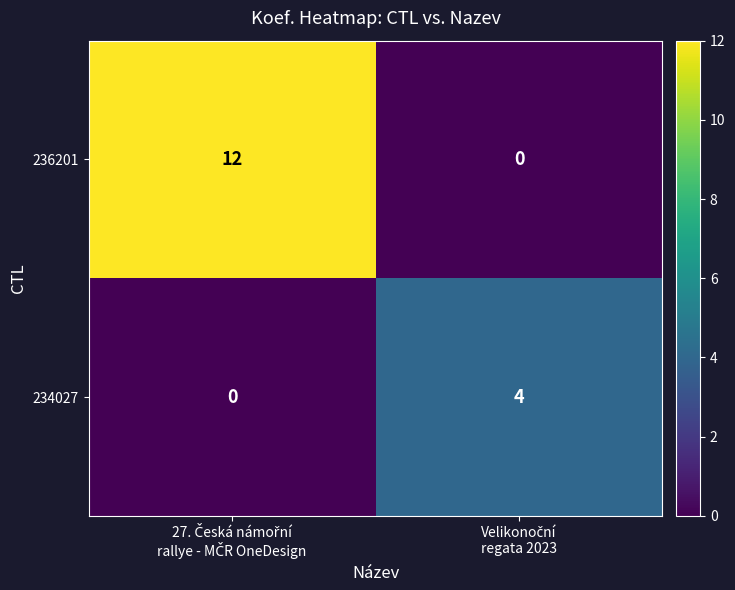

Which series has the widest spread of values?

236201